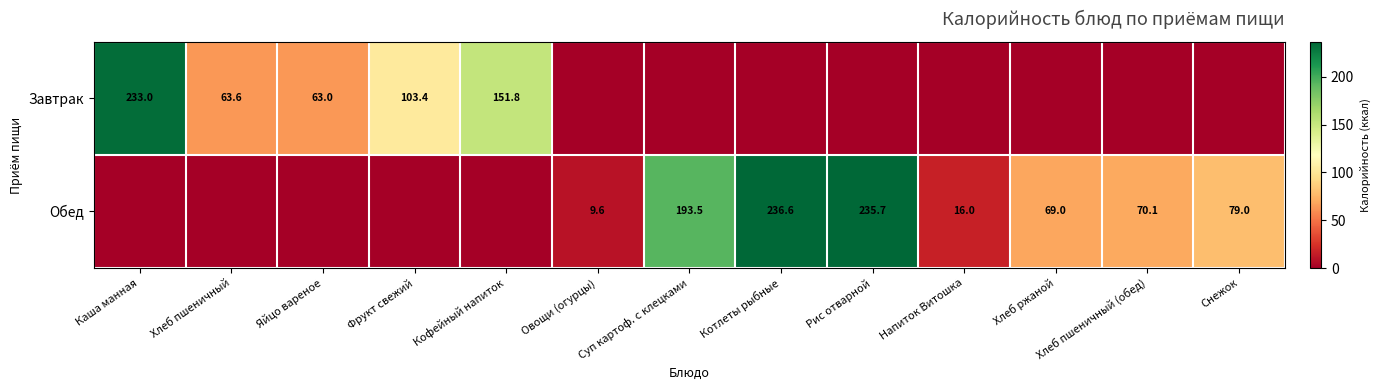

What is the sum of the Обед values at Рис отварной and Хлеб ржаной?

304.7